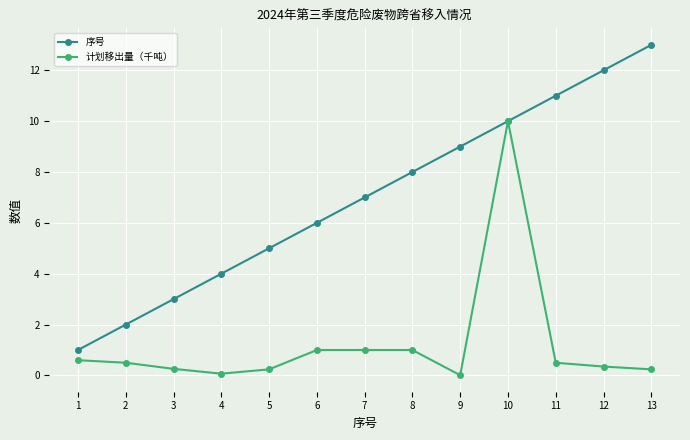

True or false: 序号 has more than 2 points higher than both neighbors.

False